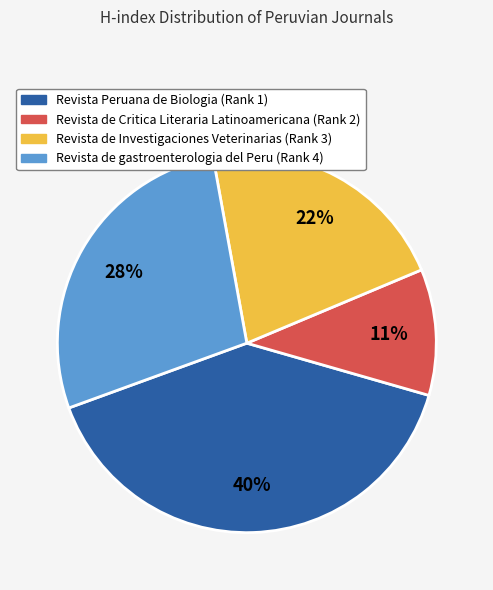

How many slices are in this pie chart?

4